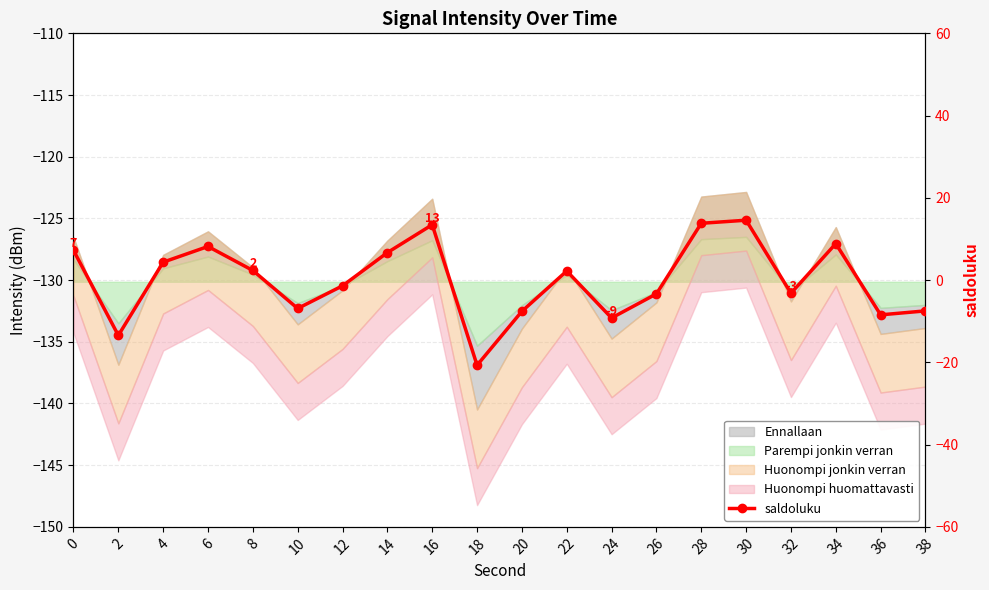

Where is the data nearest to the value -3?

32